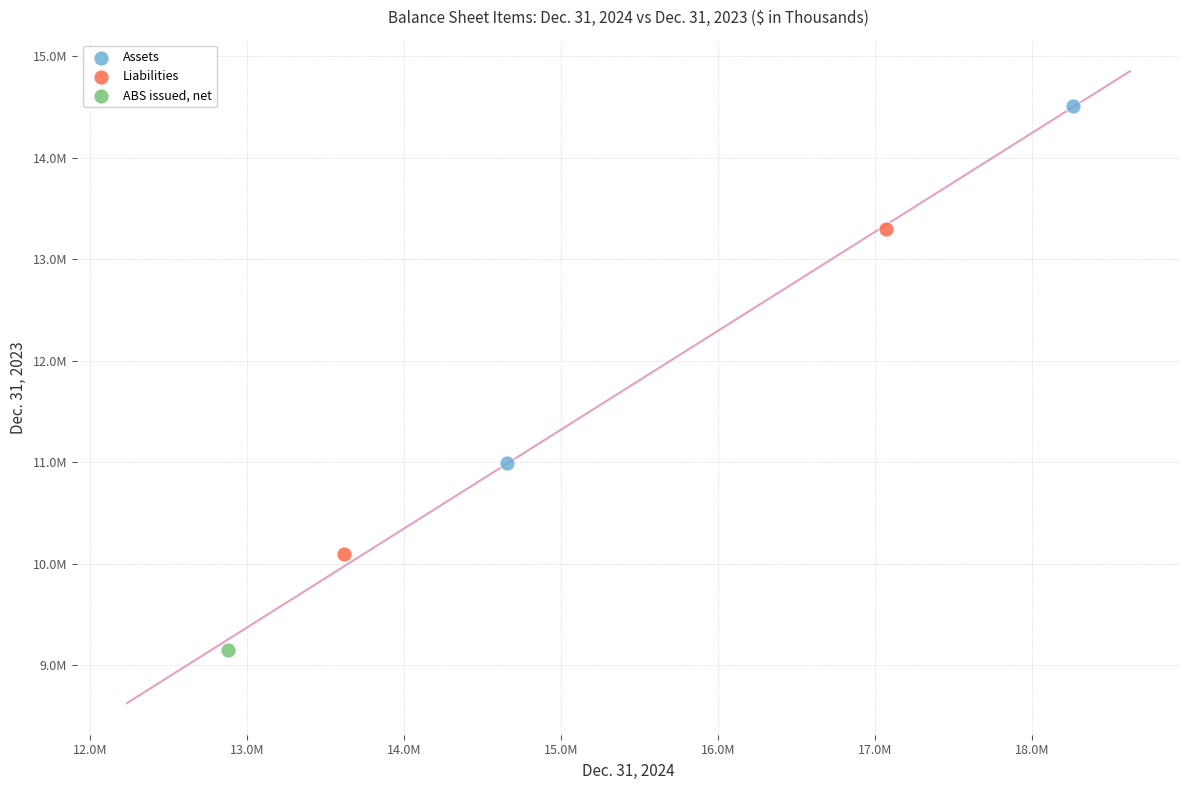

What are all the series names shown in the legend?

Assets, Liabilities, ABS issued, net